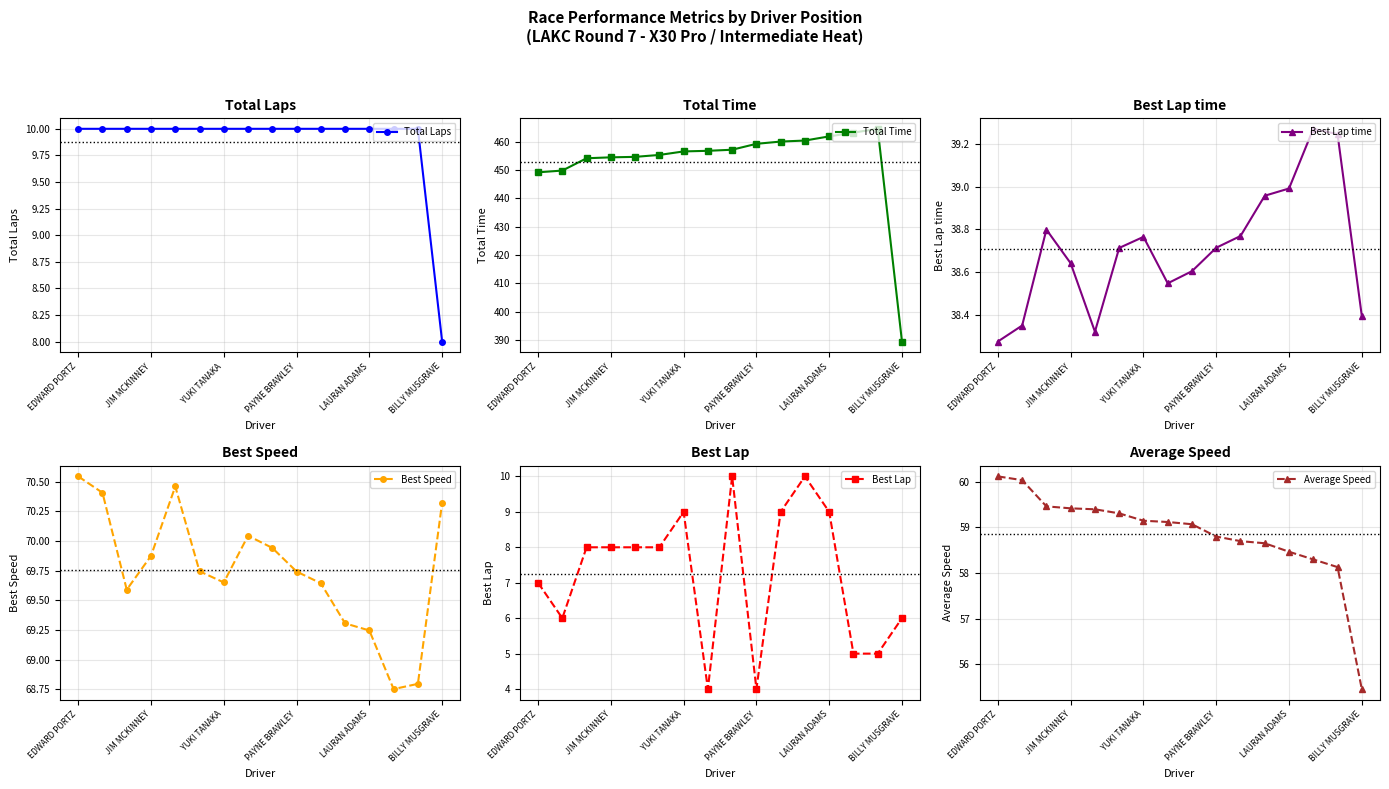

How many categories are shown in the chart?

16